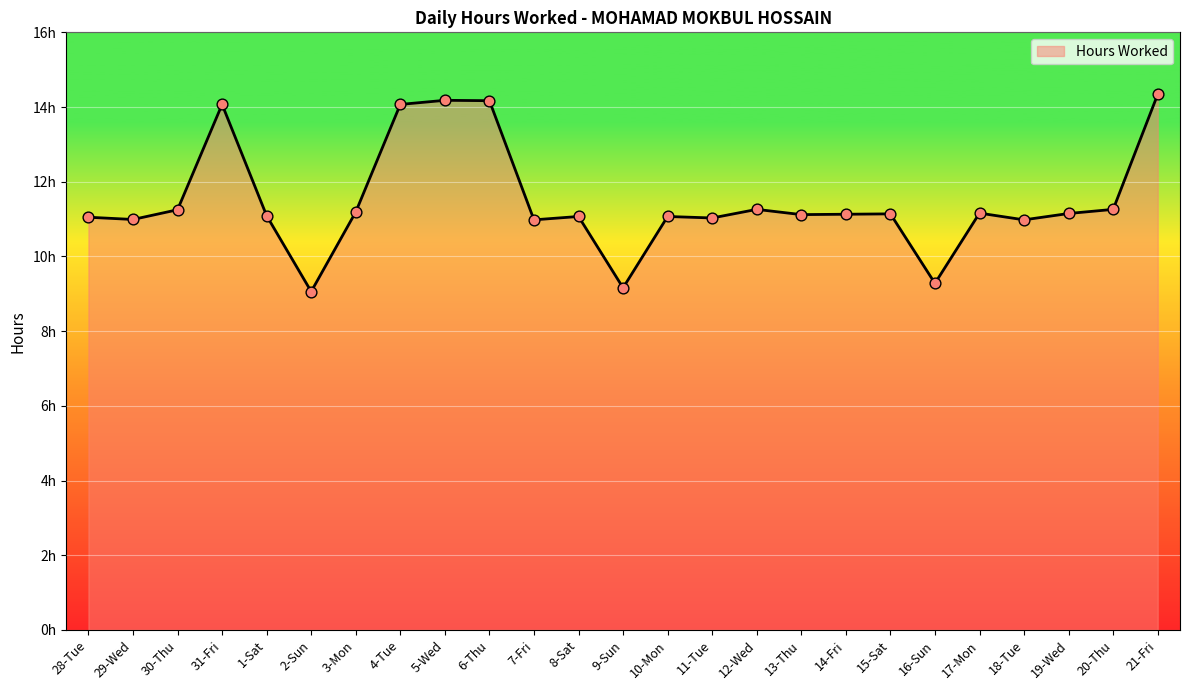

What is the change in value from 28-Tue to 18-Tue?

-0.1